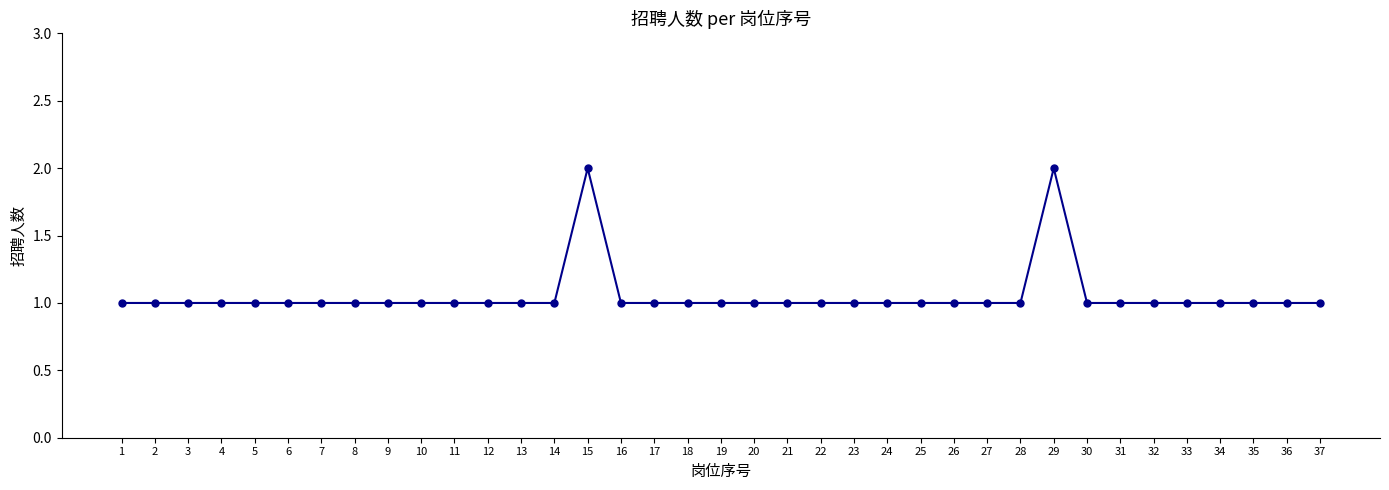

Approximately how many times larger is the value at 4 compared to 37?

1.0